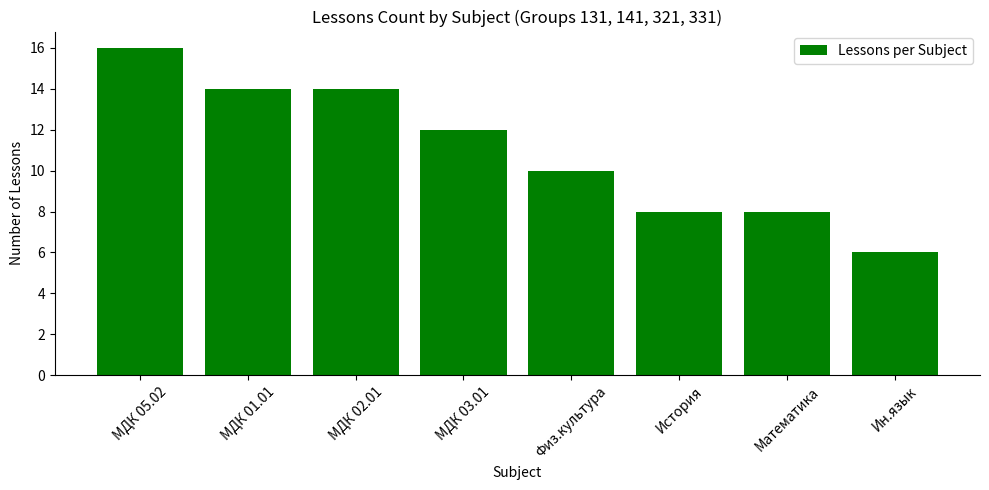

What value does the data have at МДК 05.02, to the nearest 5?

15